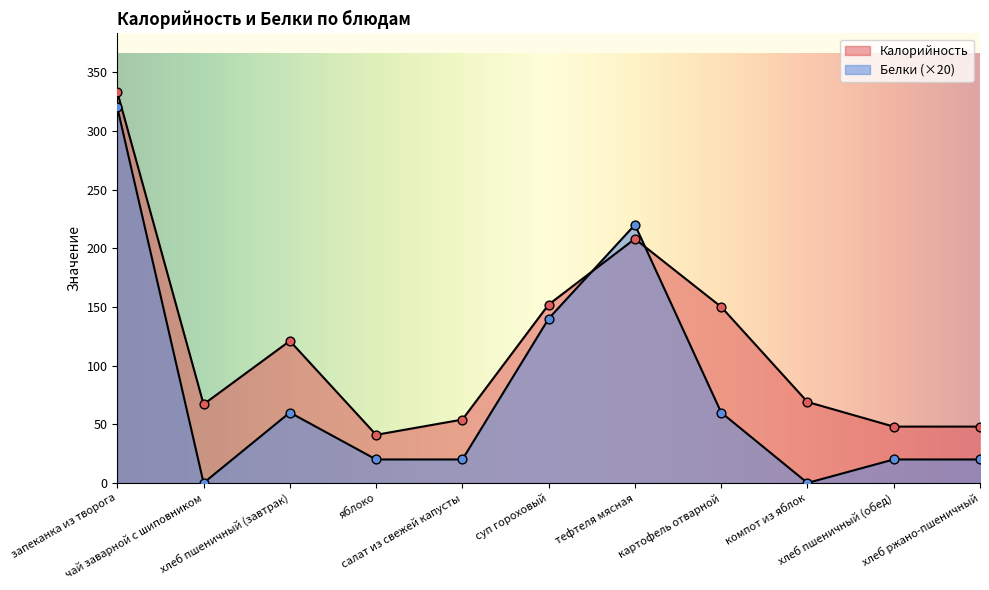

Which series has the largest total across all categories?

Калорийность